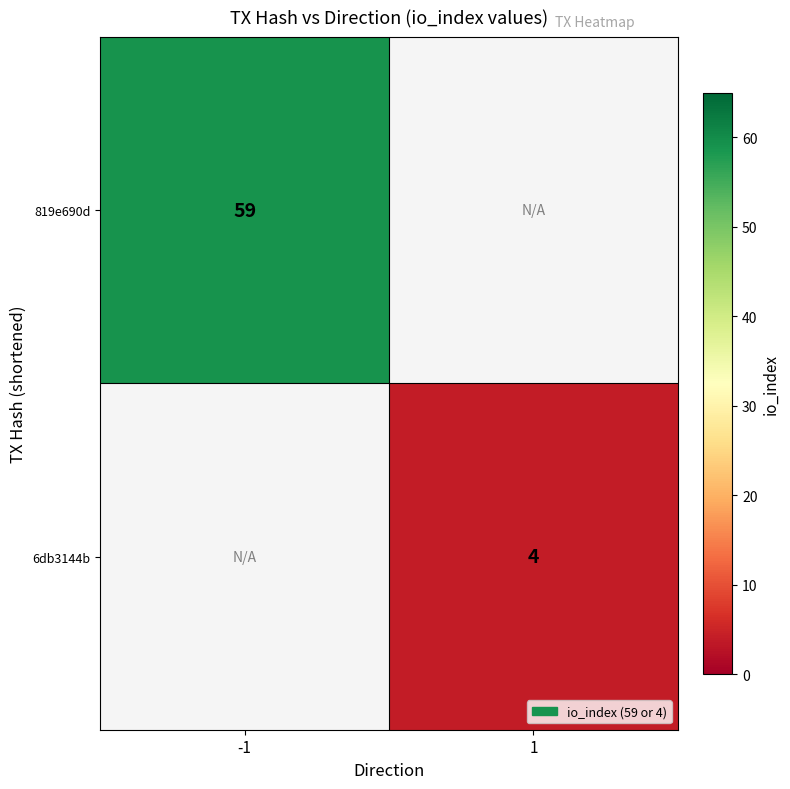

The value of 6db3144b at 1 is 4. True or false?

True